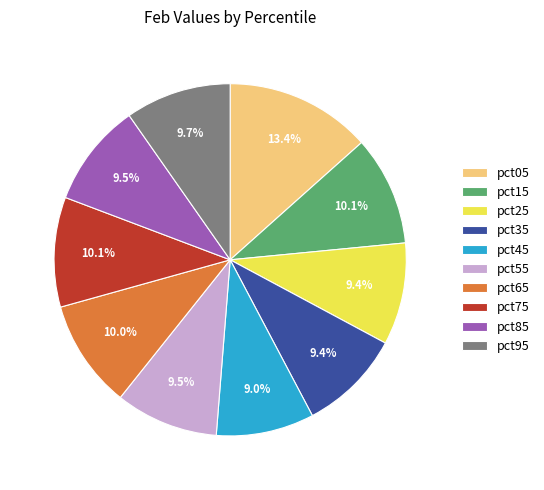

Which slice is the largest?

pct05